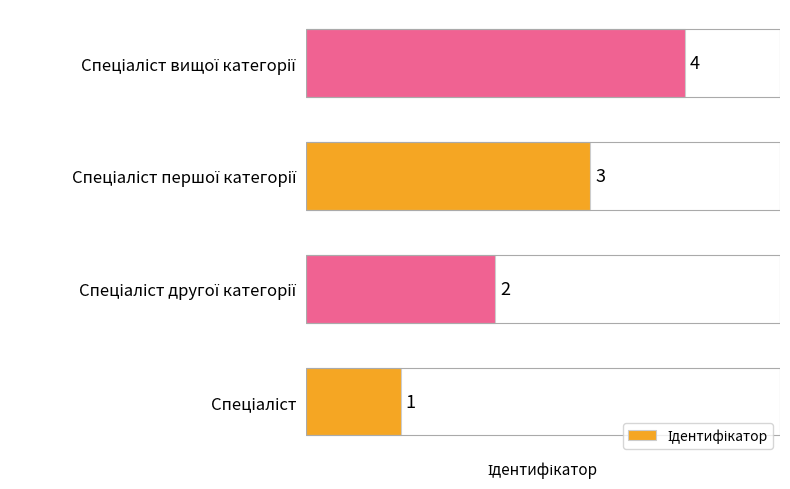

Count the number of data series in this chart.

1